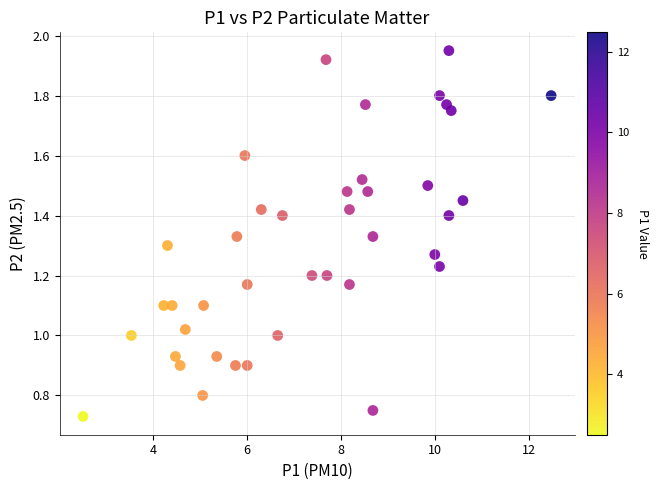

What is the range of X values (max minus min)?

10.0